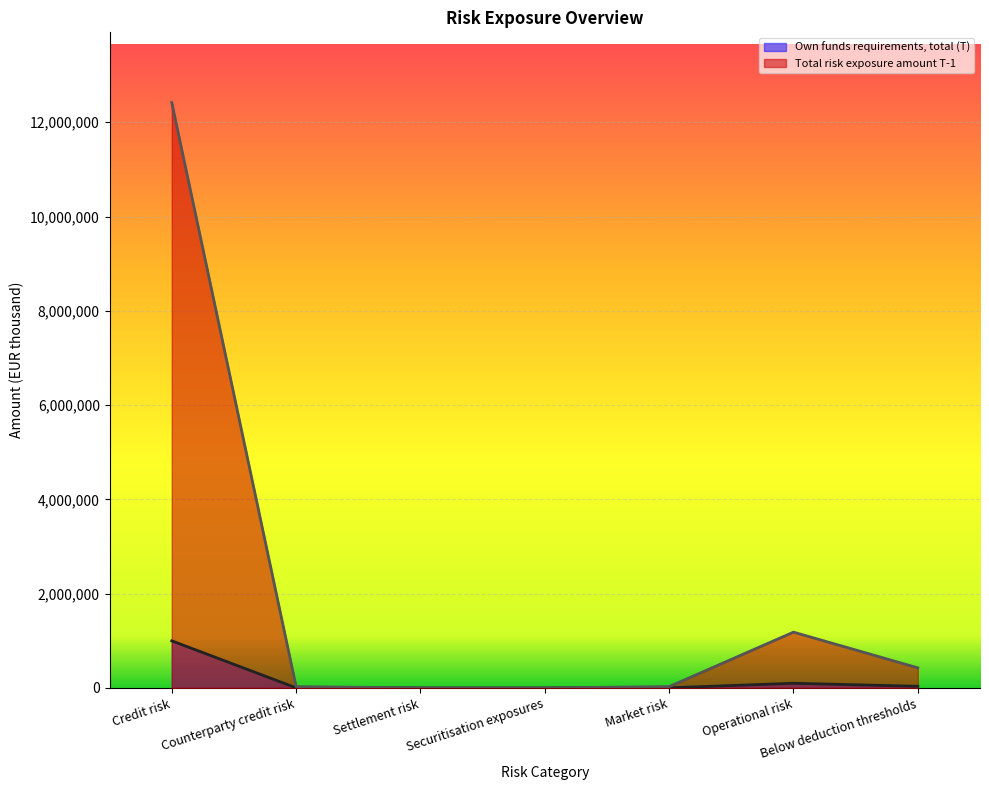

Which series has the largest range (max minus min)?

Total risk exposure amount T-1